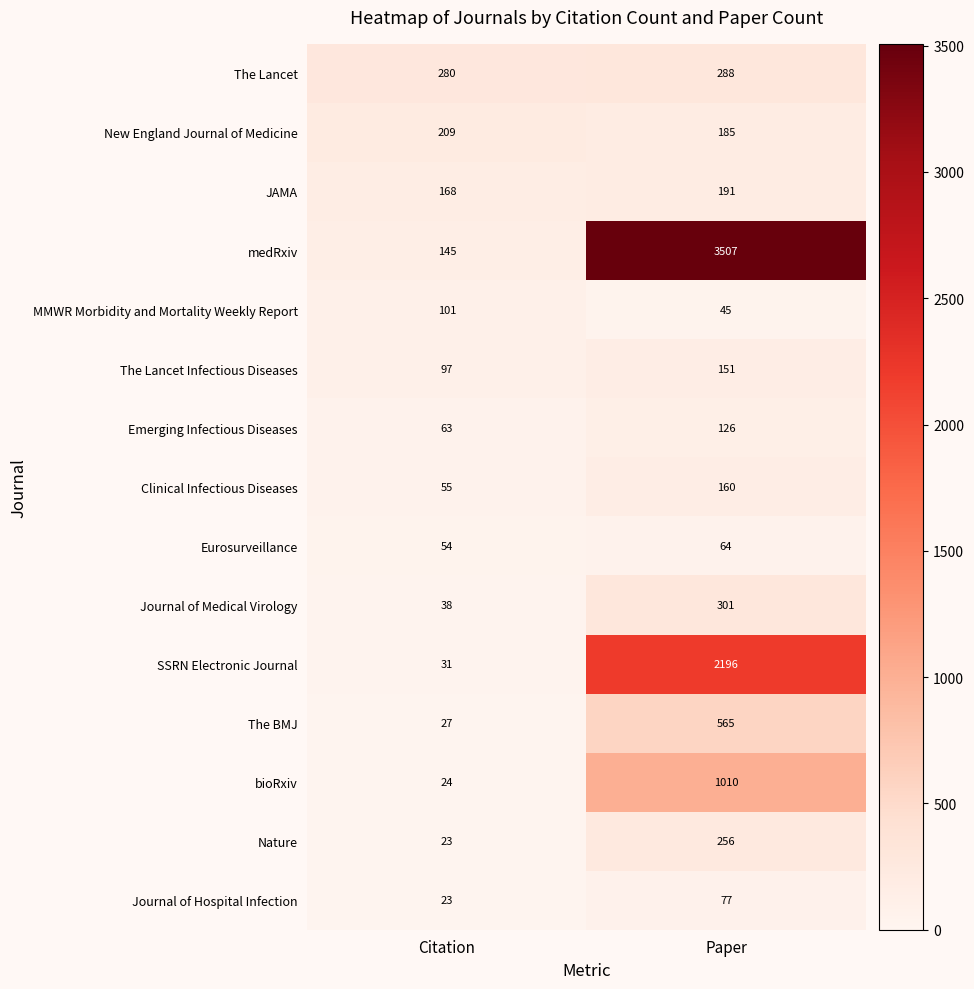

What is the difference between the highest and lowest values at Paper?

3462